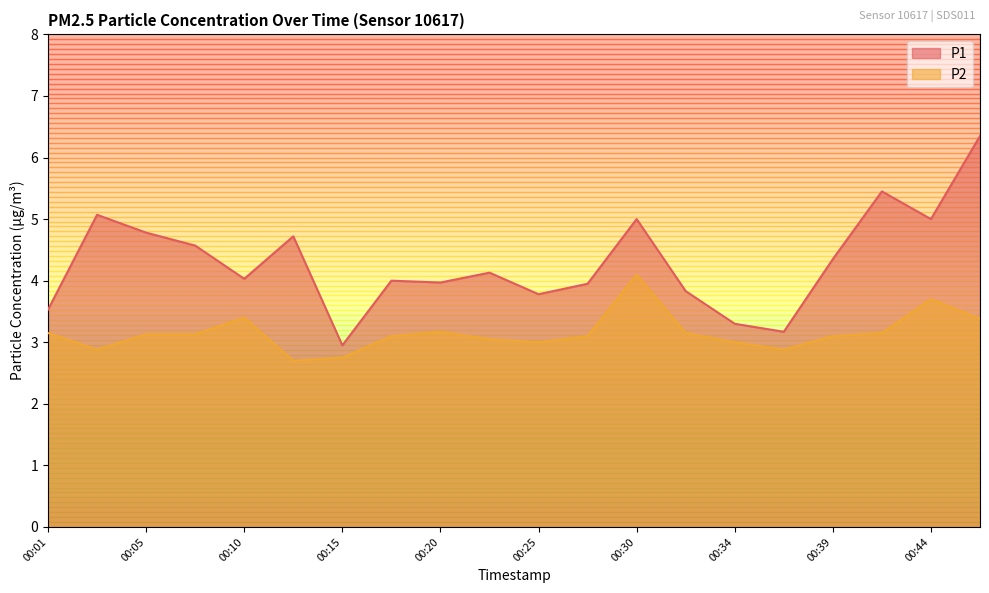

True or false: P1 and P2 intersect in this chart.

False